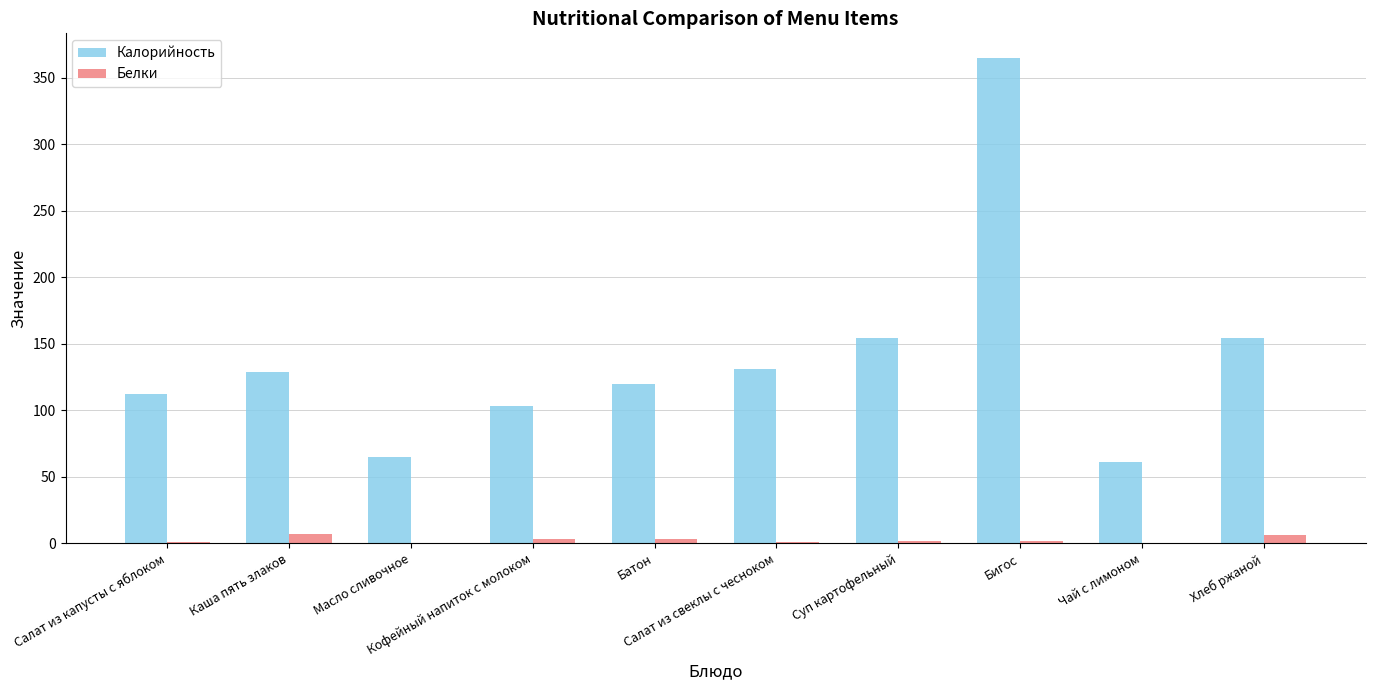

What is the greatest value displayed?

365.0